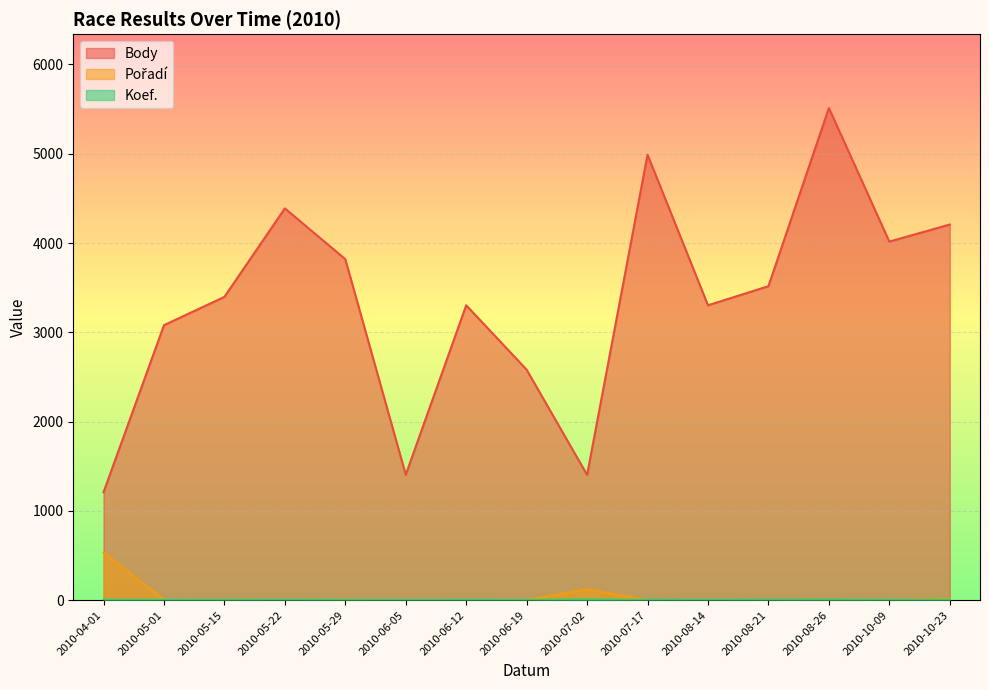

Reading left to right, what are all the values shown in this chart?

Body: 2010-04-01=1209	2010-05-01=3080	2010-05-15=3397	2010-05-22=4388	2010-05-29=3819	2010-06-05=1406	2010-06-12=3303	2010-06-19=2582	2010-07-02=1404	2010-07-17=4989	2010-08-14=3303	2010-08-21=3517	2010-08-26=5512	2010-10-09=4016	2010-10-23=4207
Pořadí: 2010-04-01=535	2010-05-01=6	2010-05-15=5	2010-05-22=1	2010-05-29=7	2010-06-05=1	2010-06-12=2	2010-06-19=4	2010-07-02=123	2010-07-17=3	2010-08-14=1	2010-08-21=1	2010-08-26=7	2010-10-09=5	2010-10-23=16
Koef.: 2010-04-01=5	2010-05-01=4	2010-05-15=4	2010-05-22=3	2010-05-29=4	2010-06-05=2	2010-06-12=3	2010-06-19=3	2010-07-02=8	2010-07-17=4	2010-08-14=3	2010-08-21=4	2010-08-26=6	2010-10-09=4	2010-10-23=5